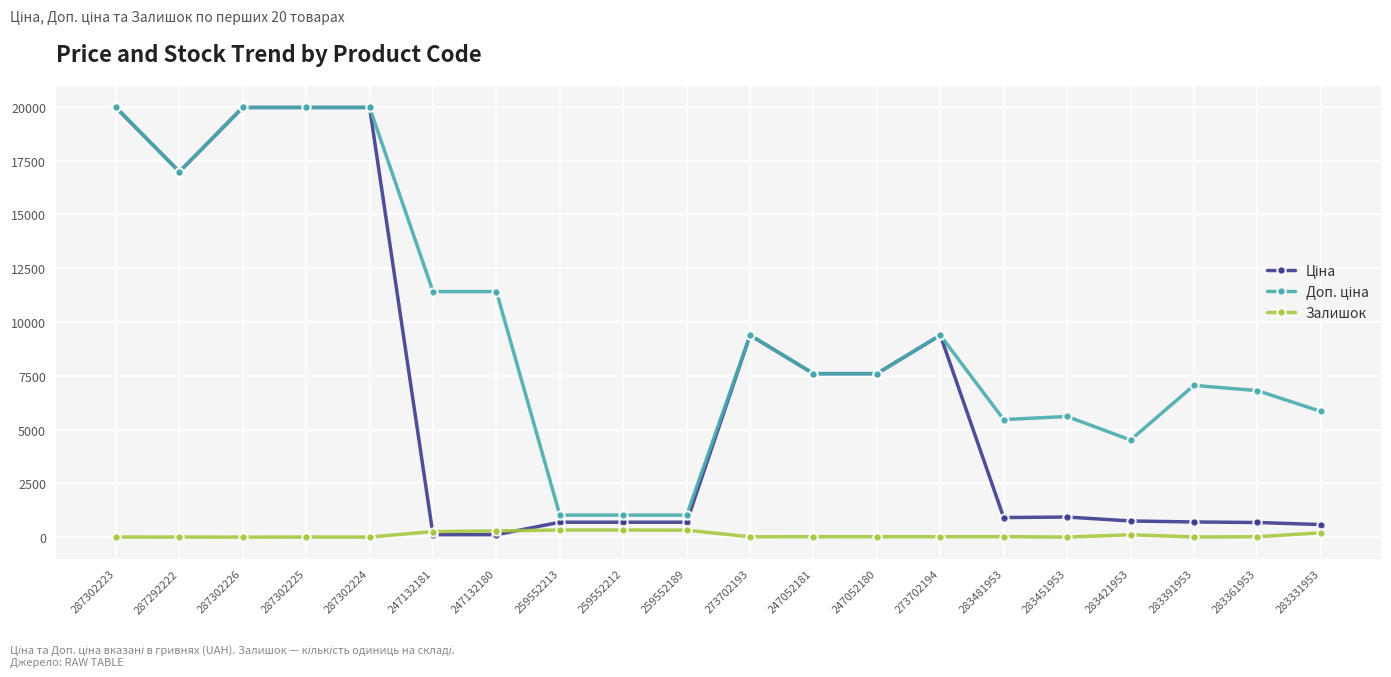

At how many categories does at least one series exceed 19129?

4